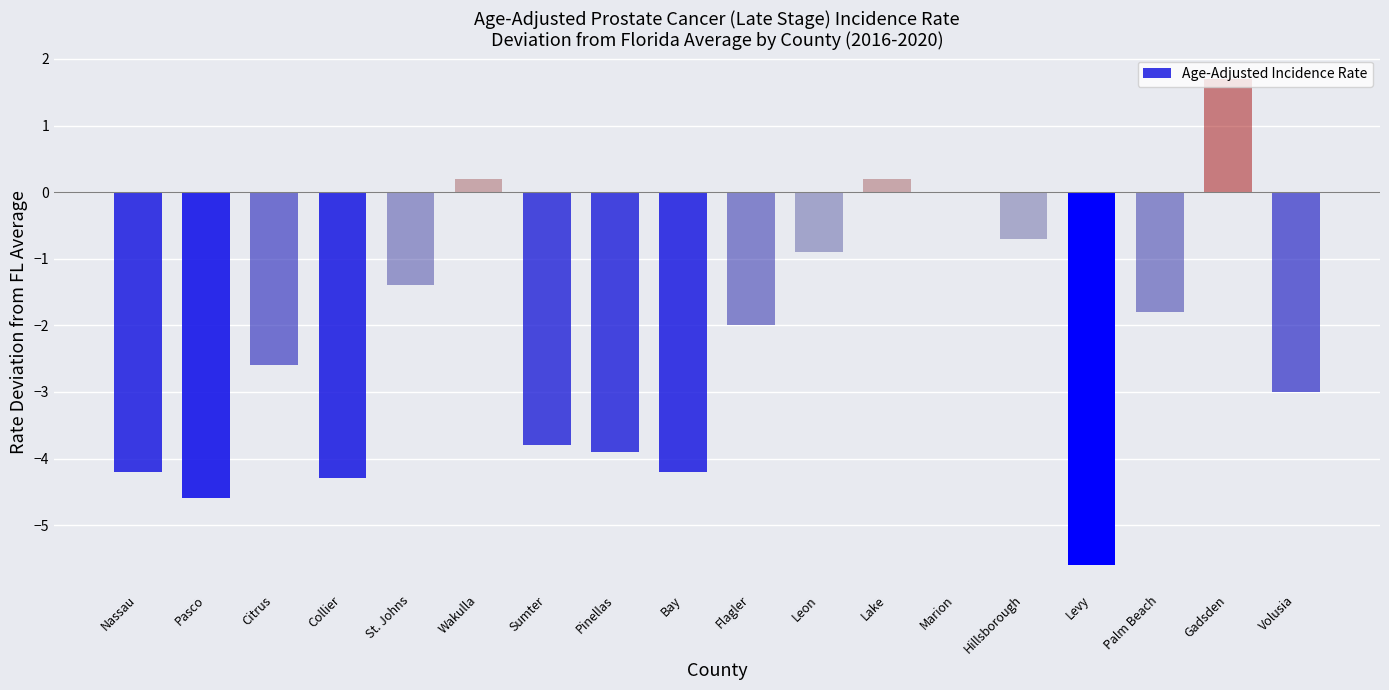

Read the value at Wakulla.

0.2